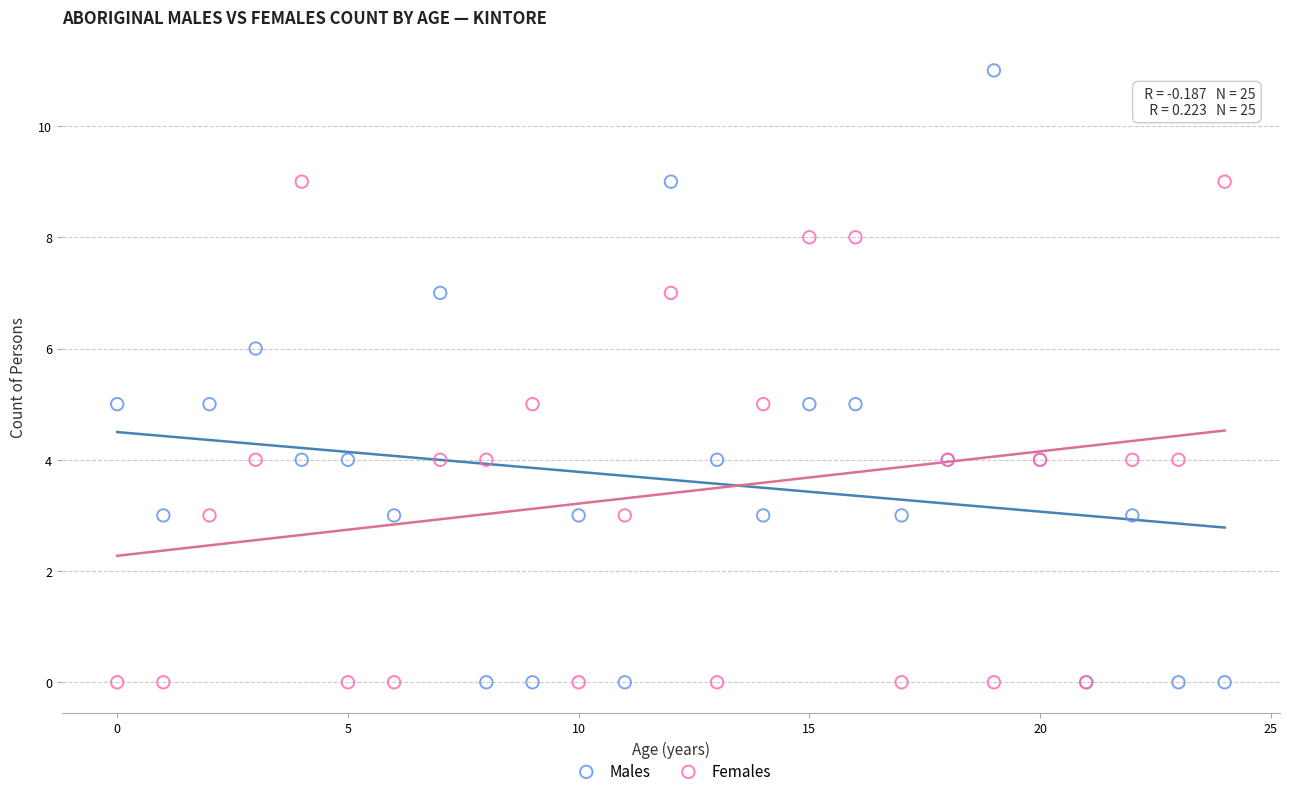

What are all the series names shown in the legend?

Males, Females